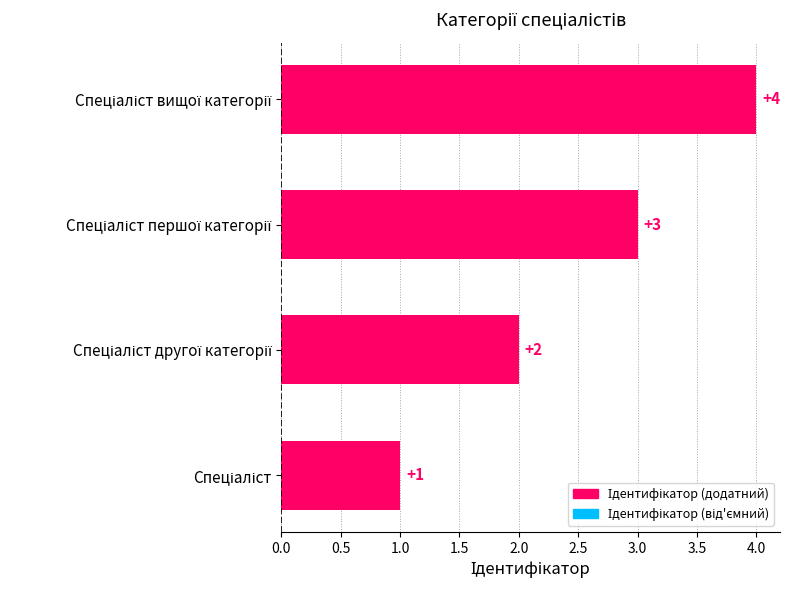

What is the greatest value displayed?

4